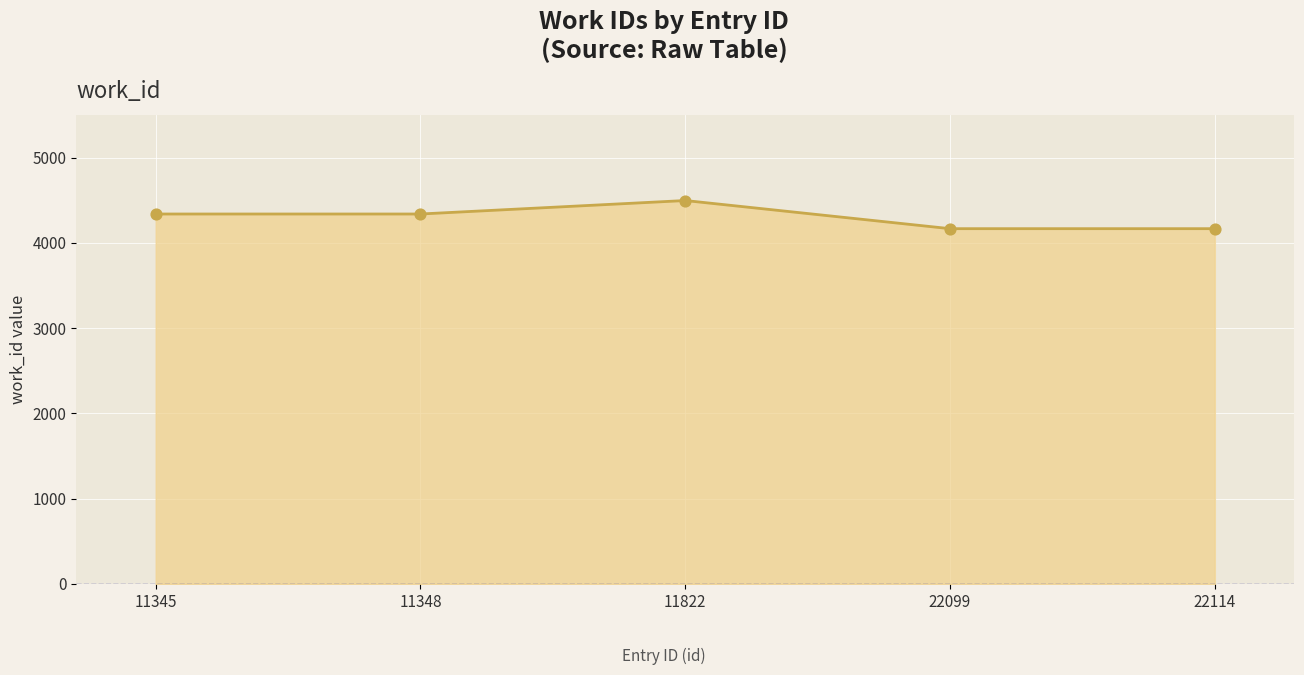

Between 22099 and 11348, which is larger?

11348